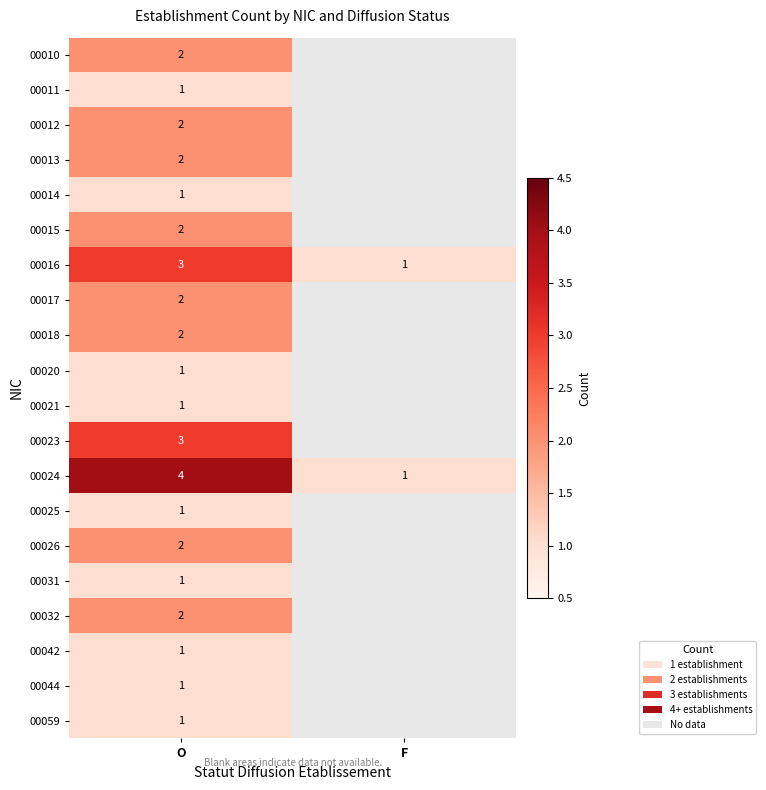

What is the spread (max minus min) of values at O?

3